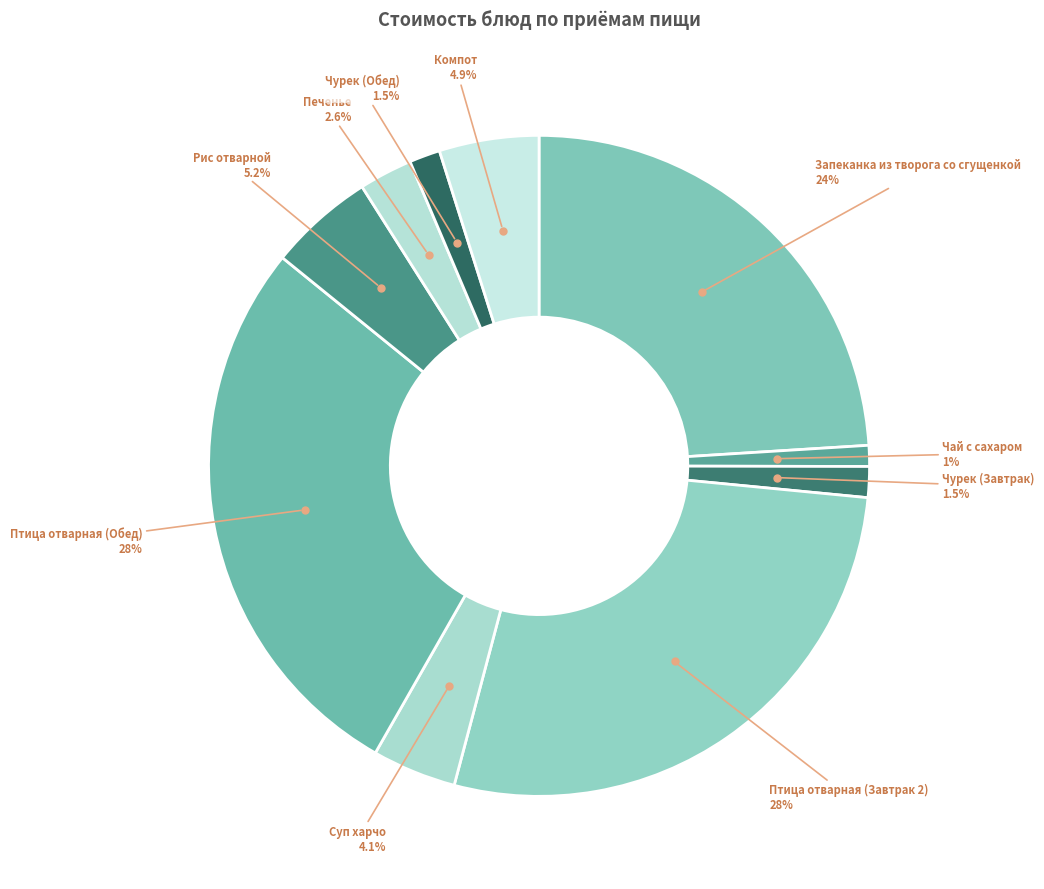

Which category has the smallest portion of the pie?

Чай с сахаром